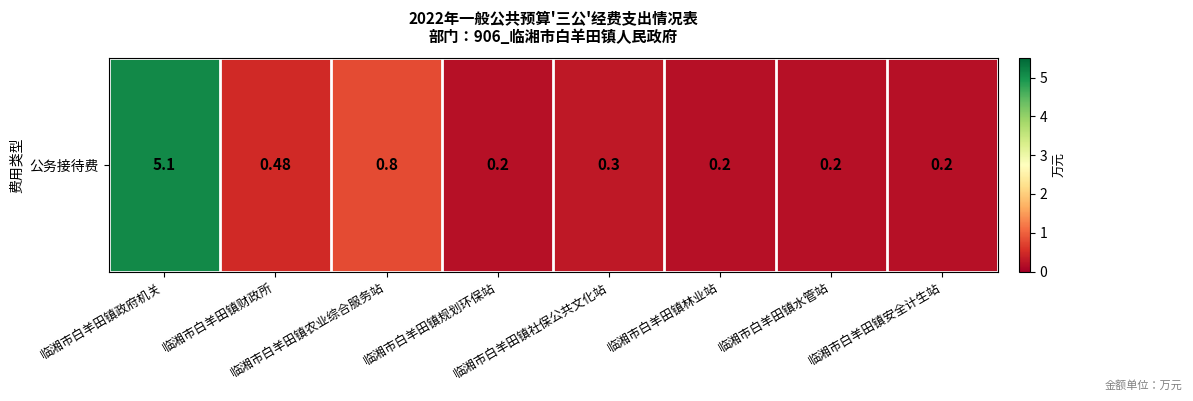

List the labels in order of value, largest first.

临湘市白羊田镇政府机关, 临湘市白羊田镇农业综合服务站, 临湘市白羊田镇财政所, 临湘市白羊田镇社保公共文化站, 临湘市白羊田镇规划环保站, 临湘市白羊田镇林业站, 临湘市白羊田镇水管站, 临湘市白羊田镇安全计生站